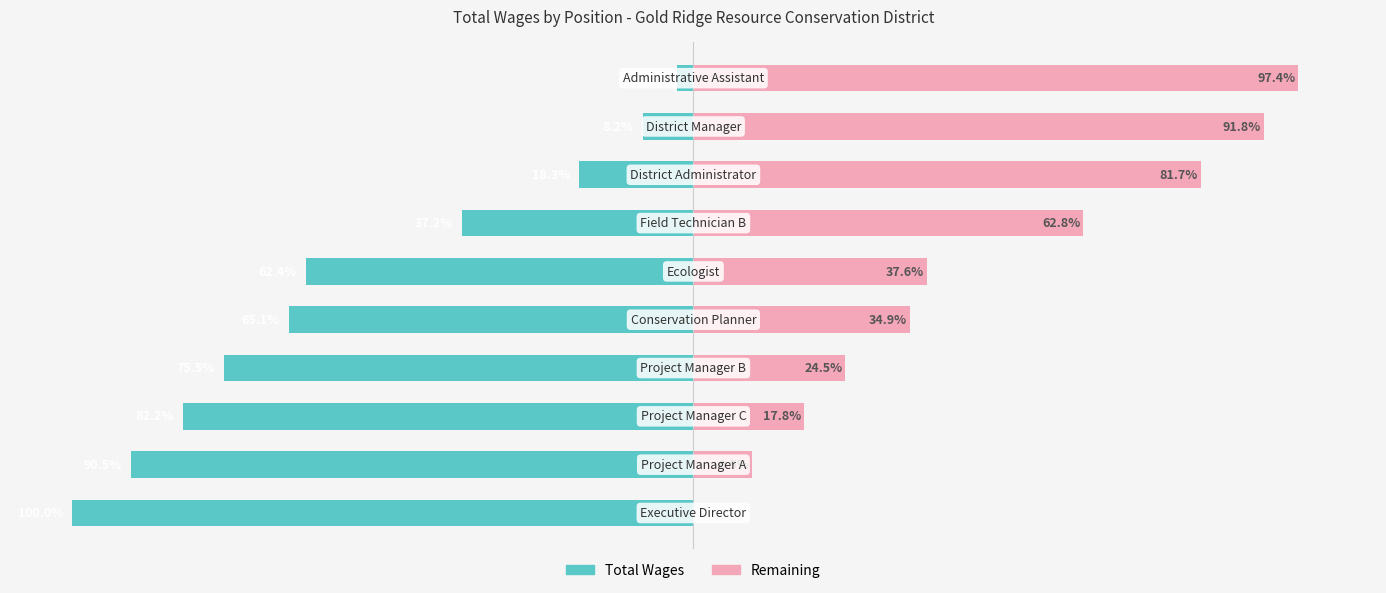

What is the sum of all Total Wages values?

-542.1